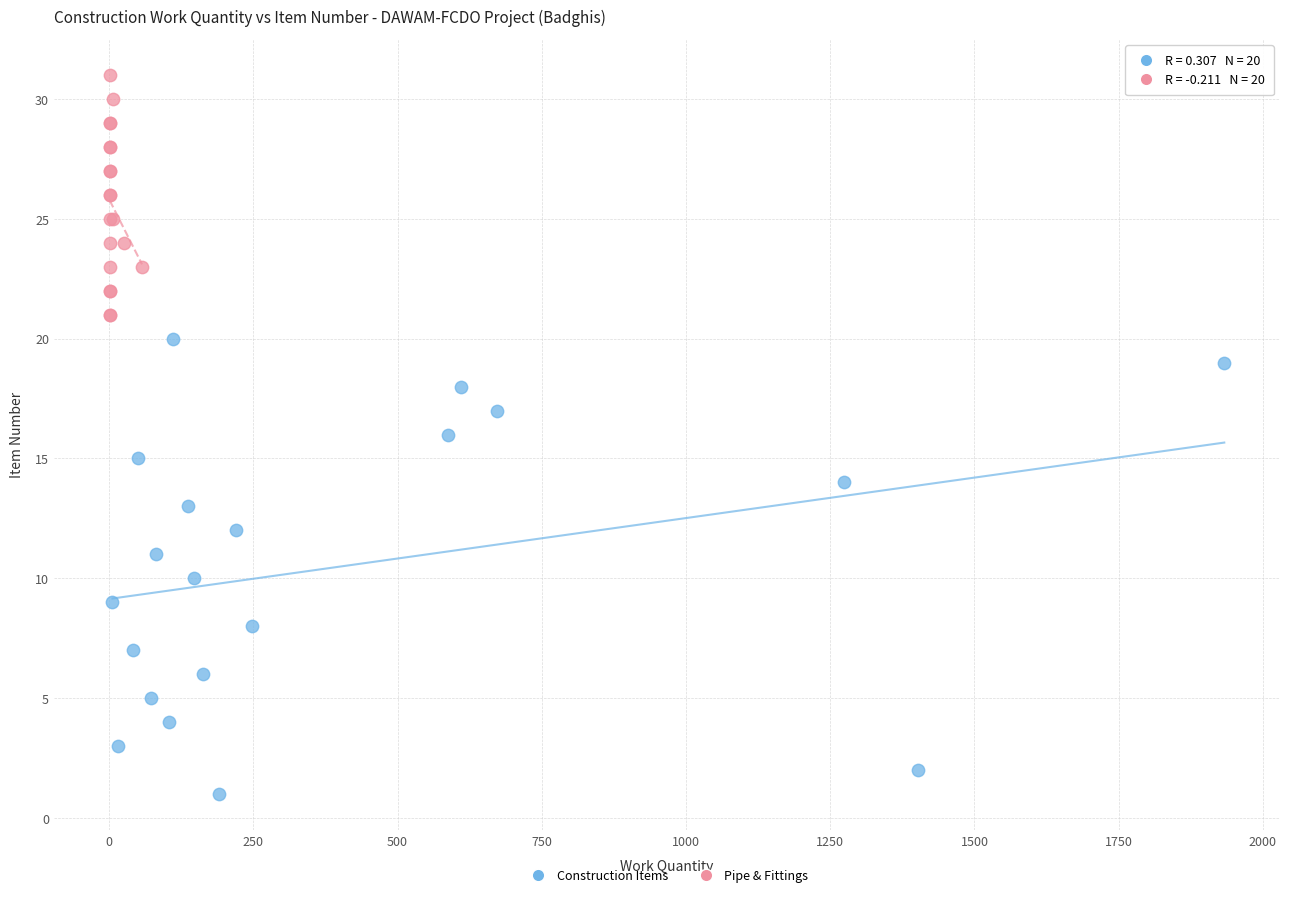

What are all the series names shown in the legend?

Construction Items, Pipe & Fittings